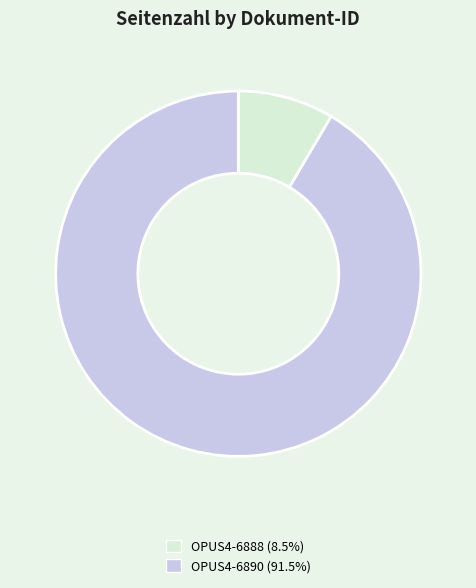

What is the ratio of the value at OPUS4-6890 (91.5%) to the value at OPUS4-6888 (8.5%)?

10.8